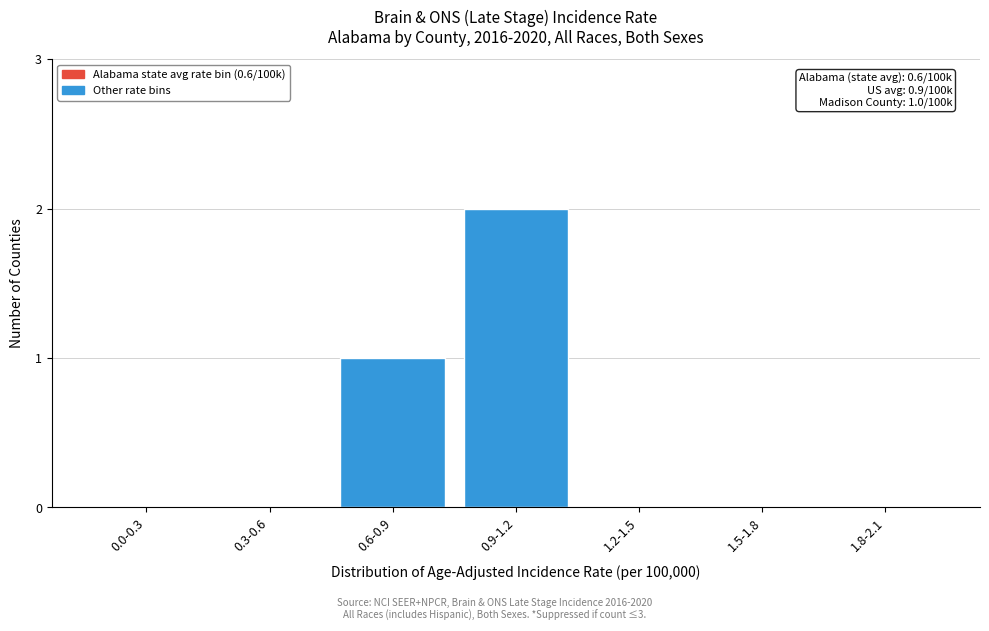

Reading left to right, what are all the values shown in this chart?

0.0-0.3=0	0.3-0.6=0	0.6-0.9=1	0.9-1.2=2	1.2-1.5=0	1.5-1.8=0	1.8-2.1=0